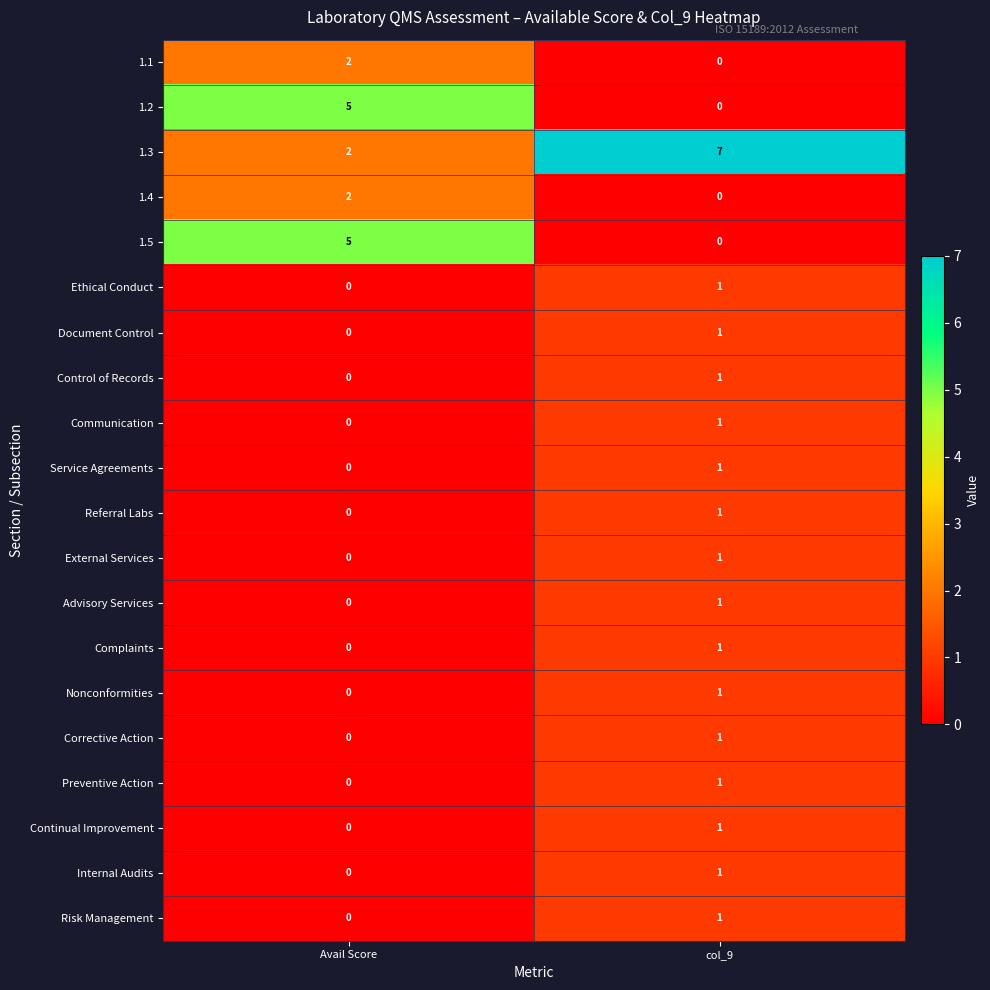

At which label is Risk Management closest to 0?

Avail Score